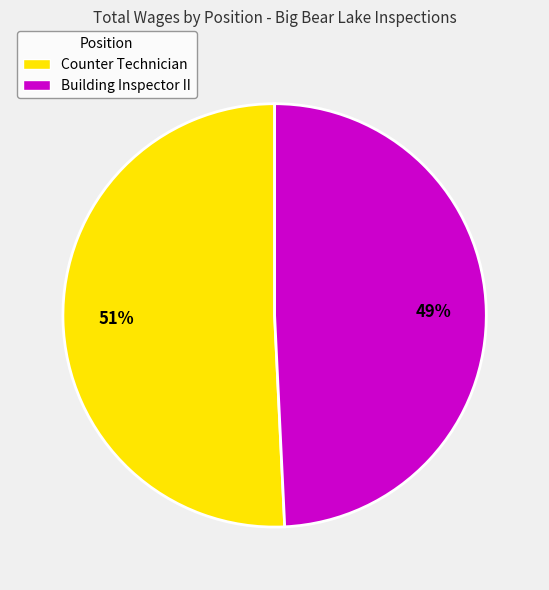

To the nearest percent, what is the difference between the Counter Technician and Building Inspector II slice percentages?

2%